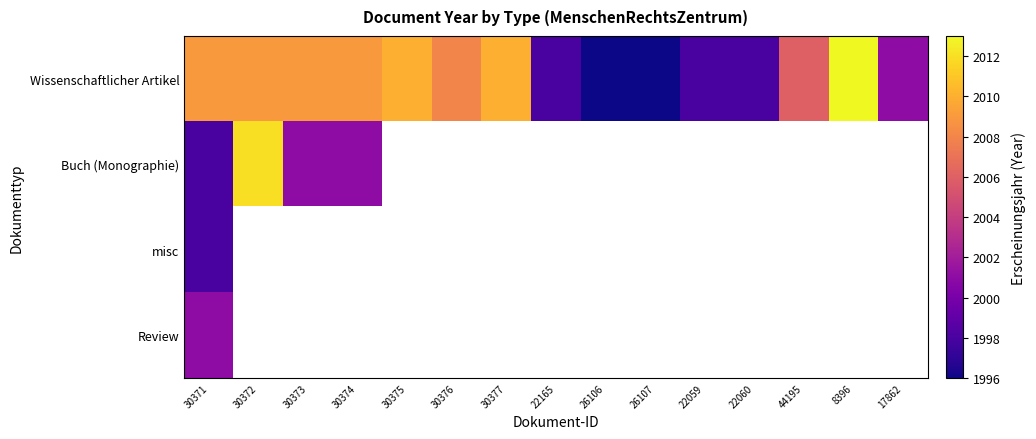

How many categories are shown in the chart?

15